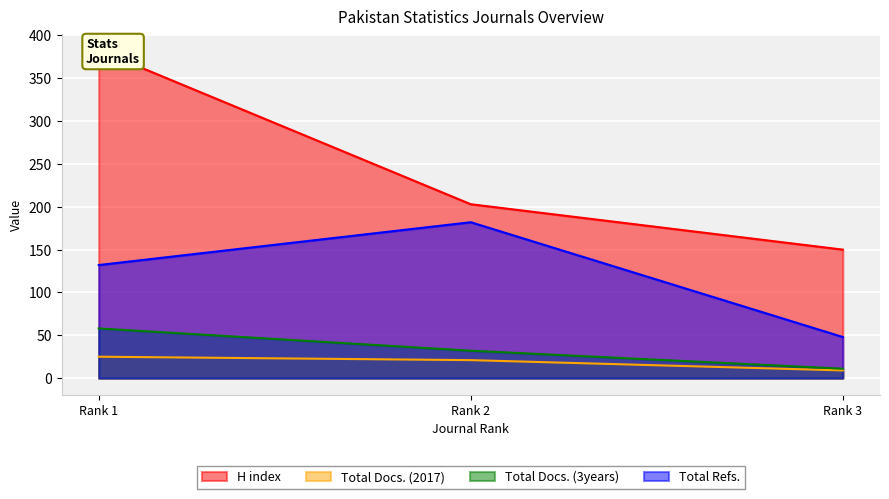

Reading right to left, what are all the values shown in this chart?

H index: 150	203	383
Total Docs. (2017): 9	21	25
Total Docs. (3years): 11	32	58
Total Refs.: 48	182	132